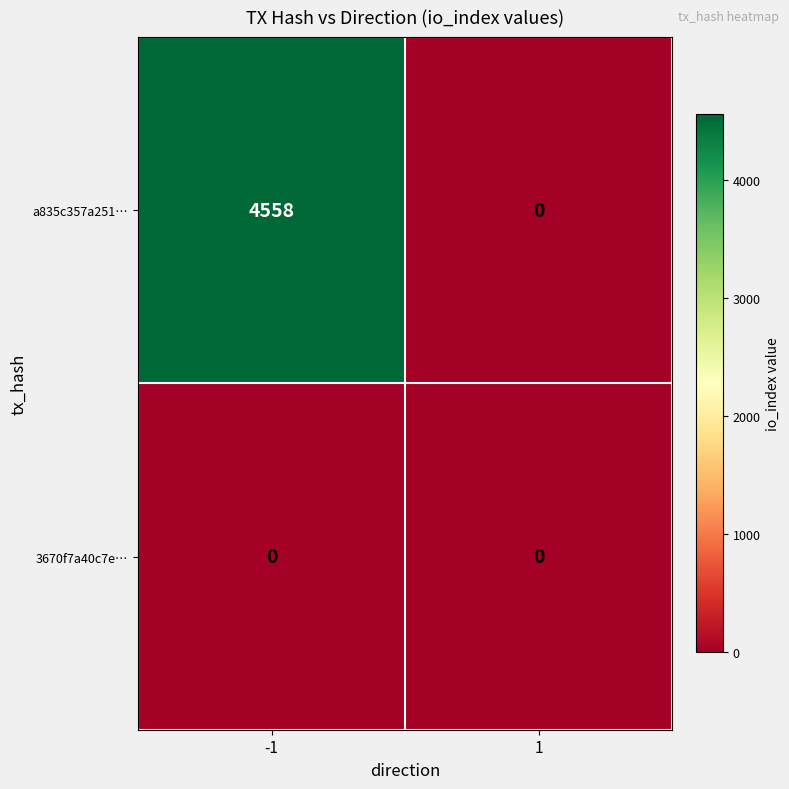

List the series in order of their overall mean, highest first.

a835c357a251…, 3670f7a40c7e…